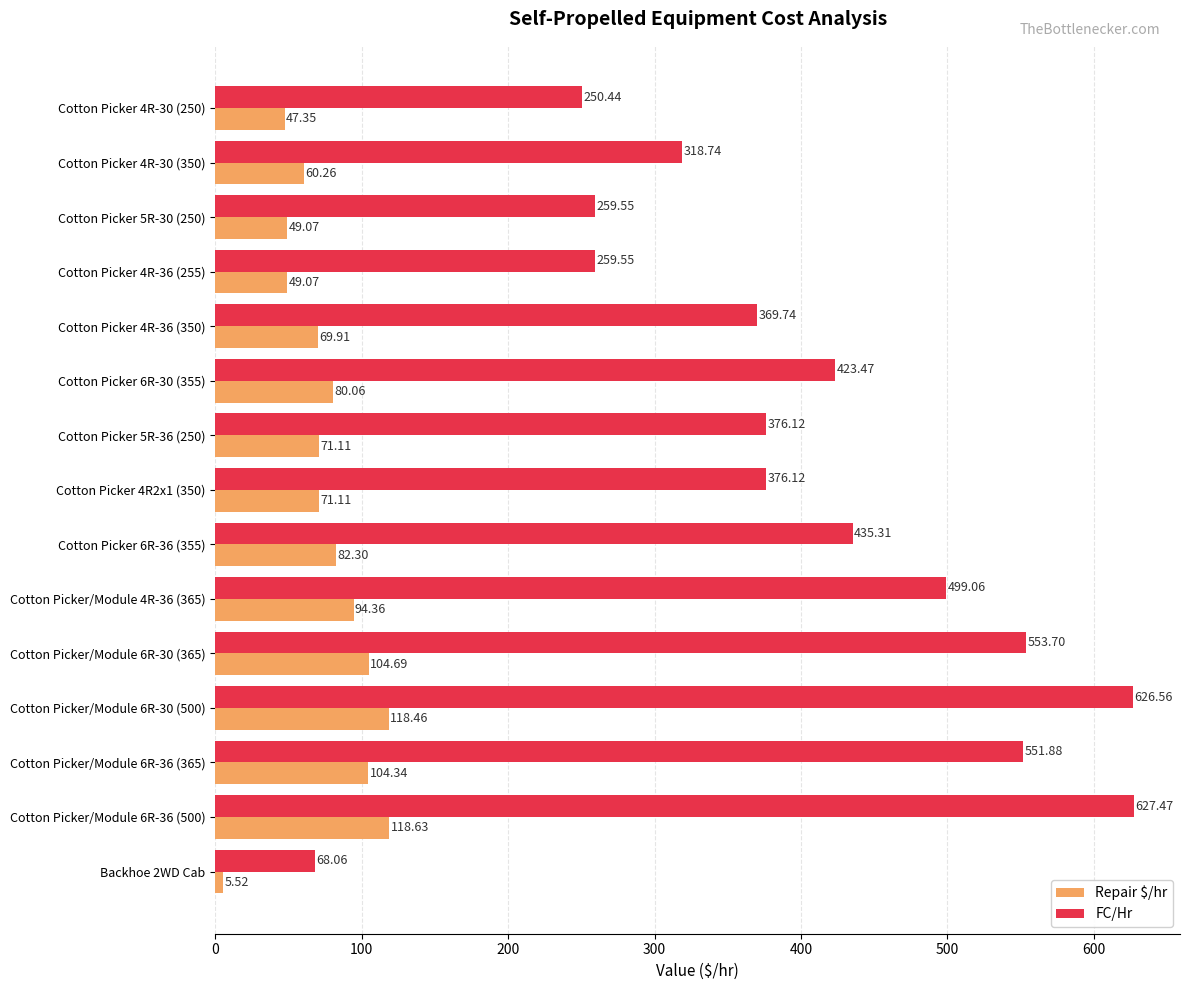

What is the sum of the FC/Hr values at Cotton Picker/Module 6R-30 (365) and Cotton Picker 4R-36 (350)?

923.4